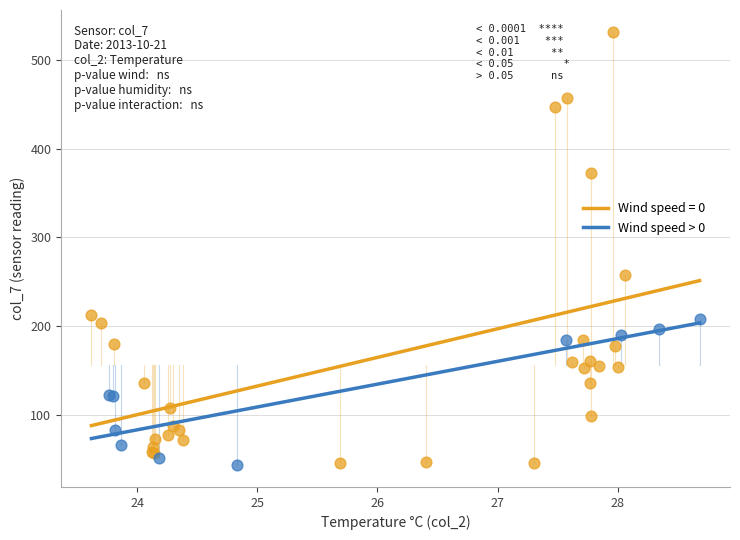

Which series reaches the maximum Y coordinate?

Wind speed = 0